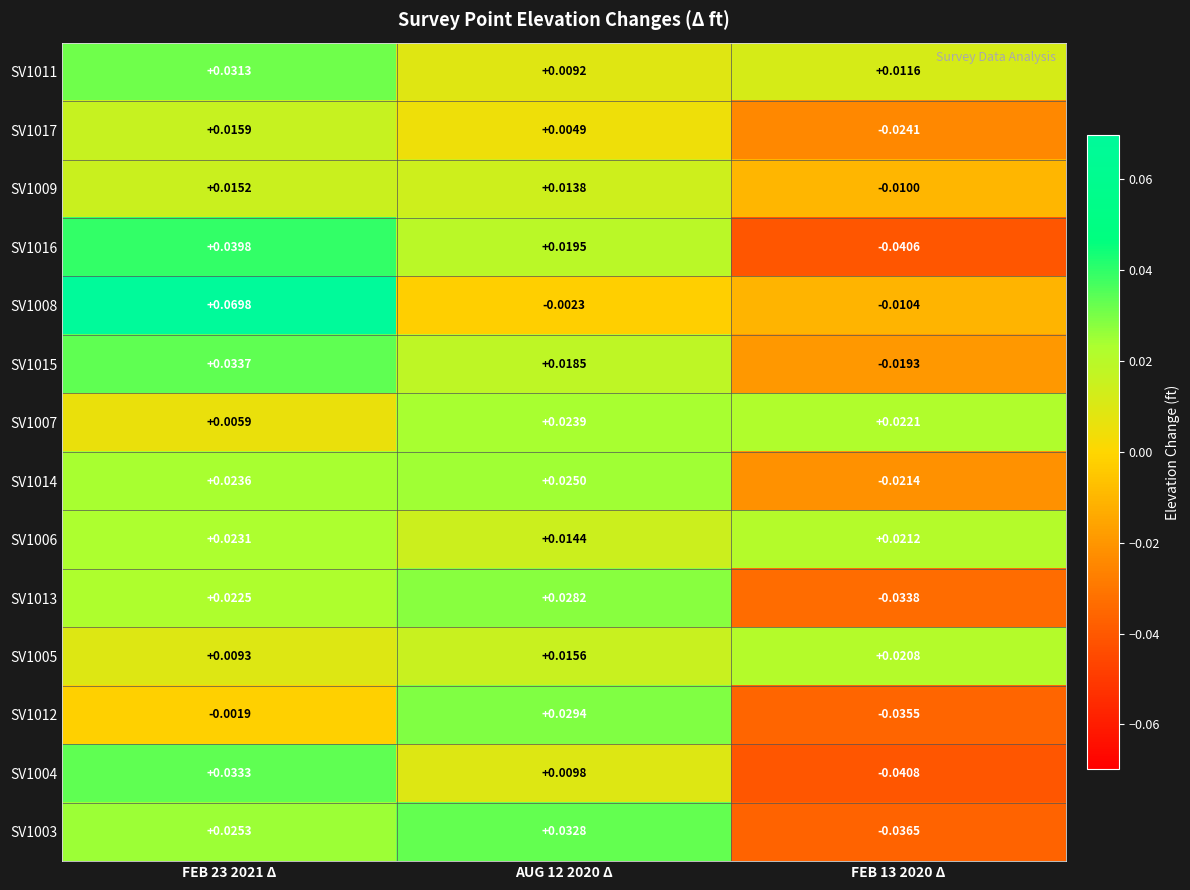

How many negative values does the SV1015 series have?

1